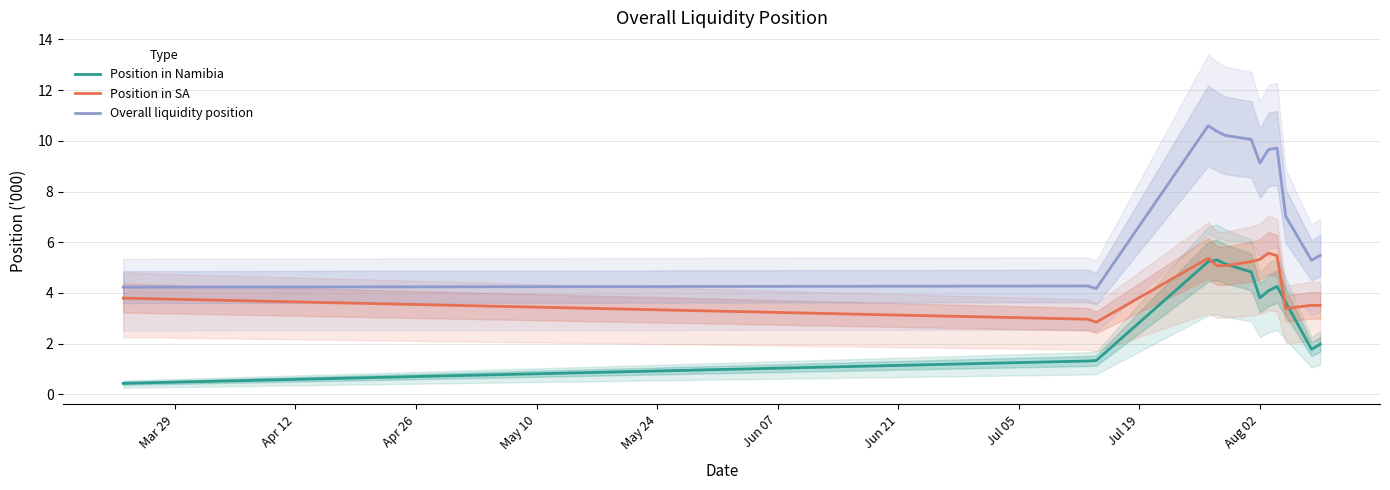

True or false: Position in SA and Overall liquidity position cross at least once.

False